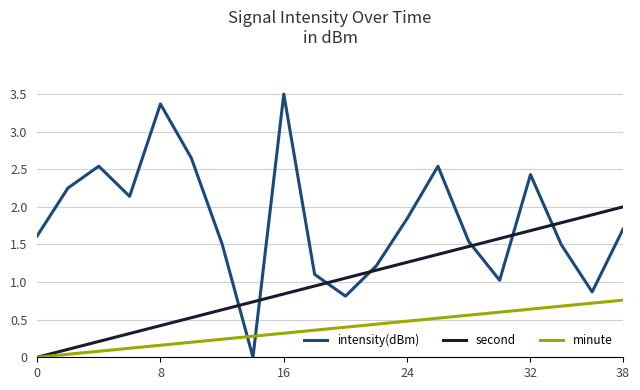

What is the maximum value for intensity(dBm)?

3.5